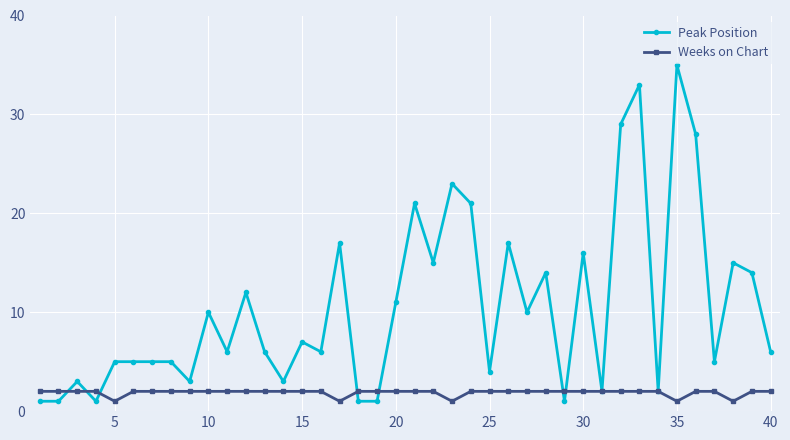

Count the Weeks on Chart values in the range 2 to 3.

35